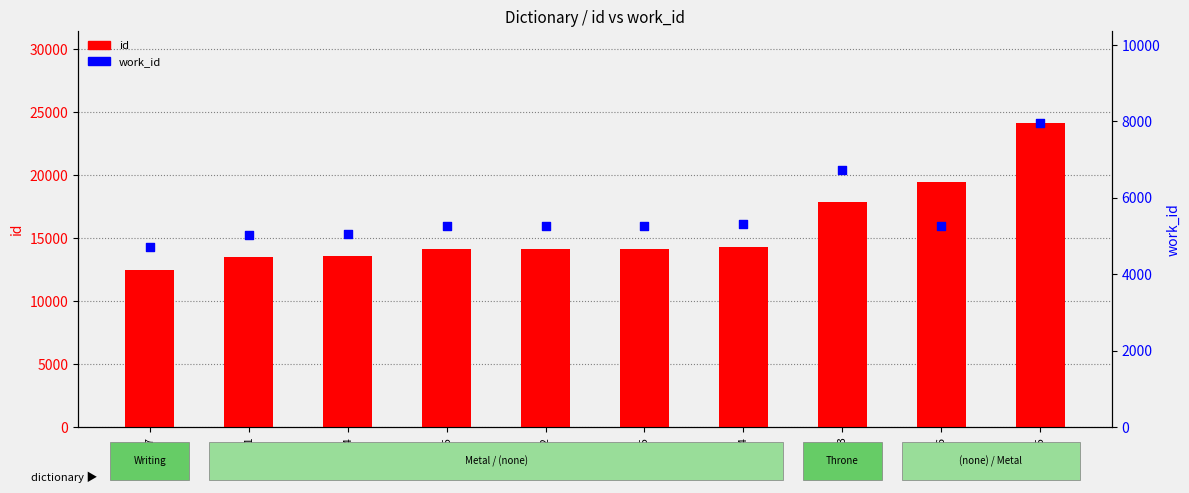

What is the total value across all series at 14152?

19405